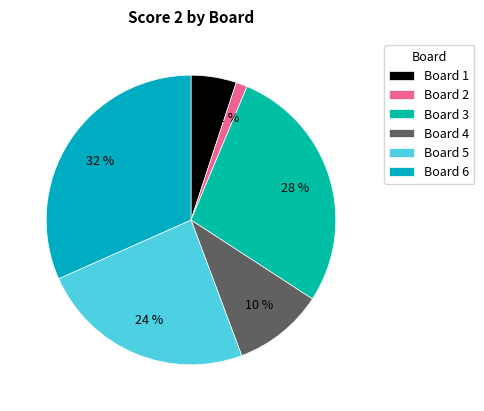

How many slices are in this pie chart?

6